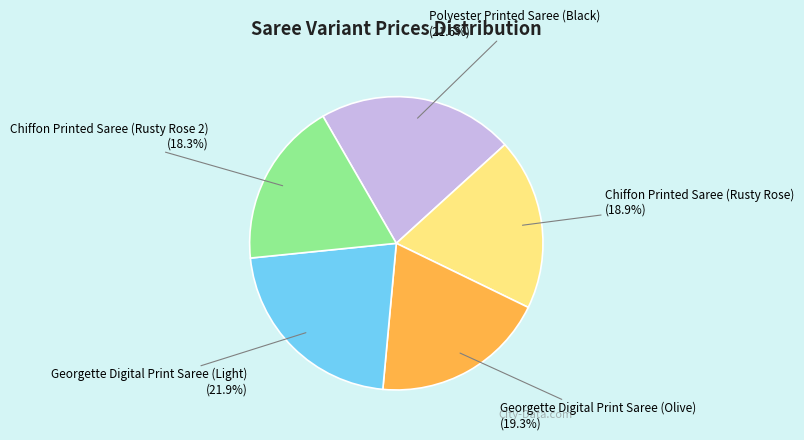

True or false: Polyester Printed Saree (Black) accounts for 22% of the total.

True